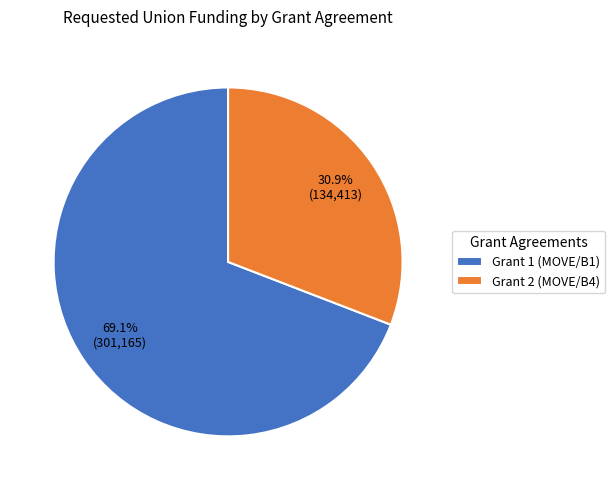

What is the smallest slice in the pie chart?

Grant 2 (MOVE/B4)